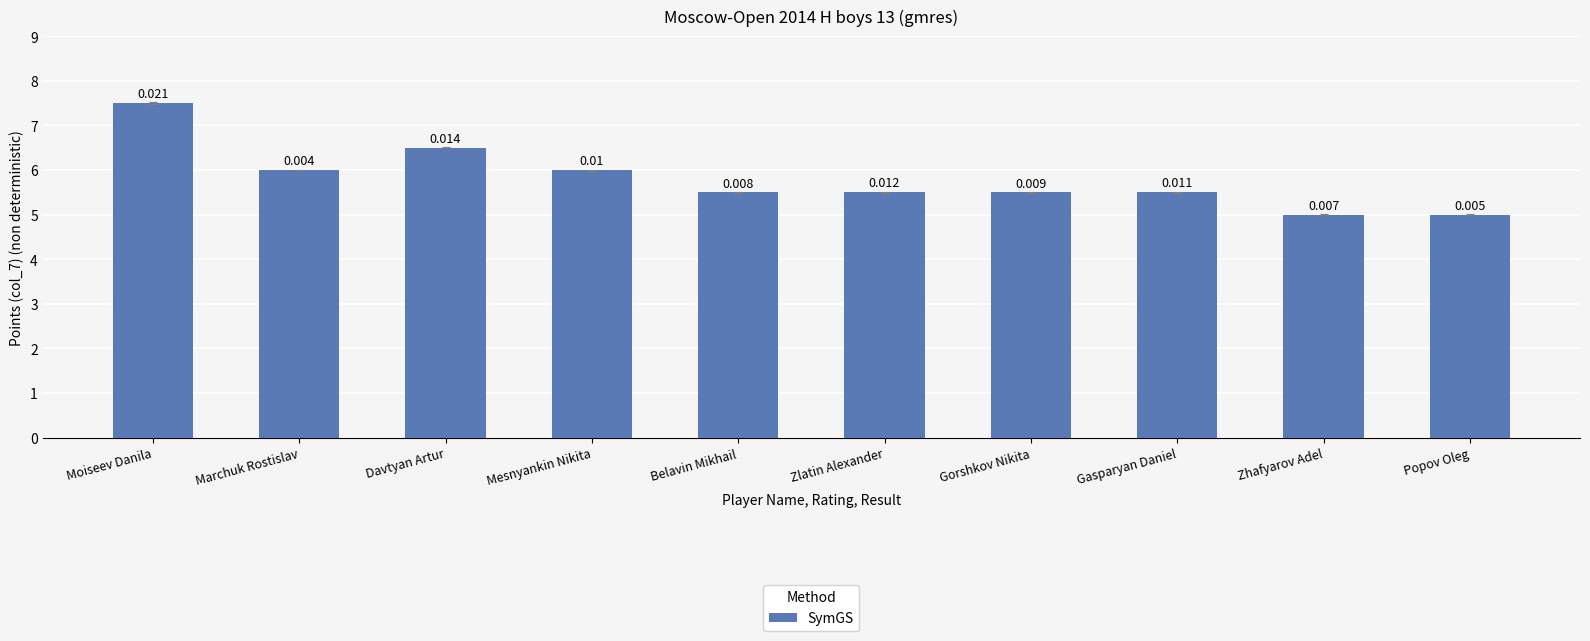

Which has a higher value, Davtyan Artur or Belavin Mikhail?

Davtyan Artur